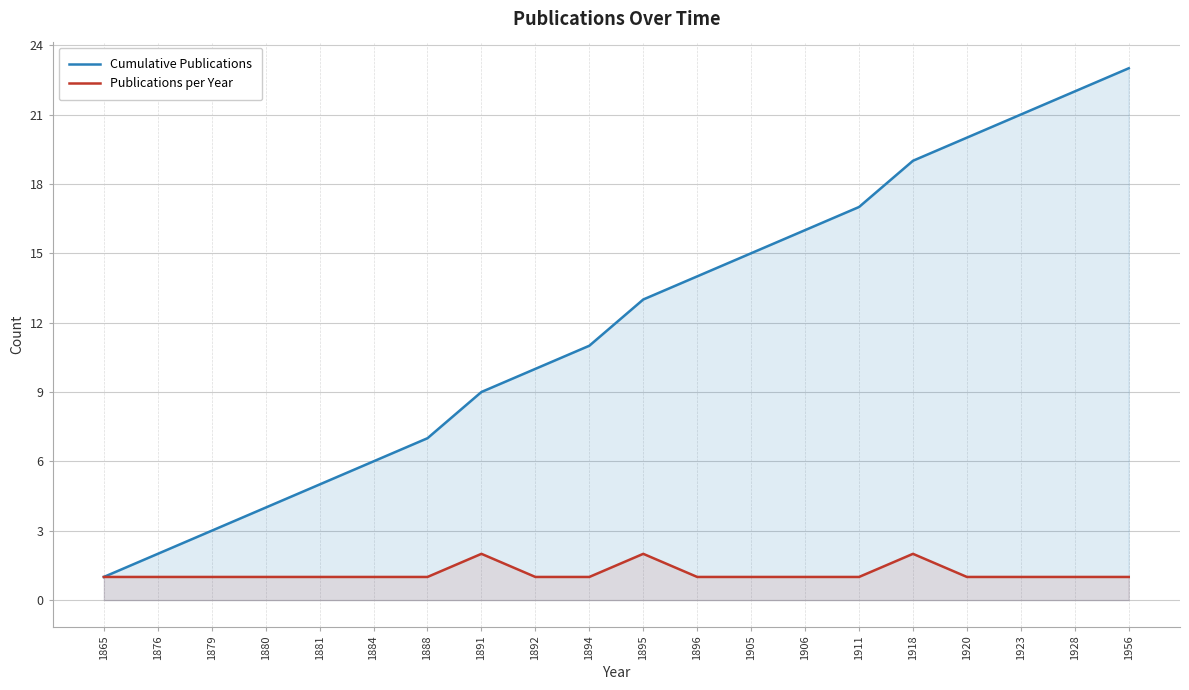

How many lines are shown in the chart?

2